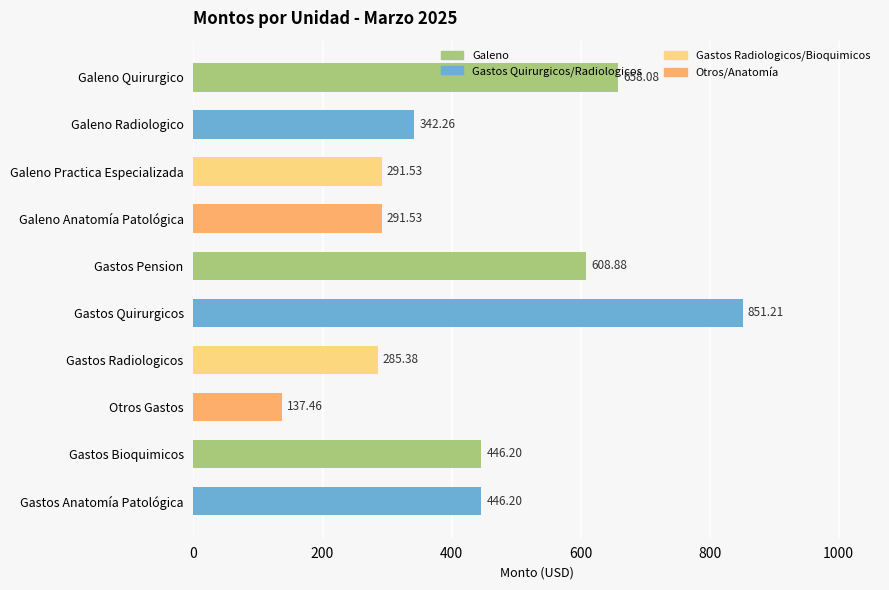

What is the average value?

435.9